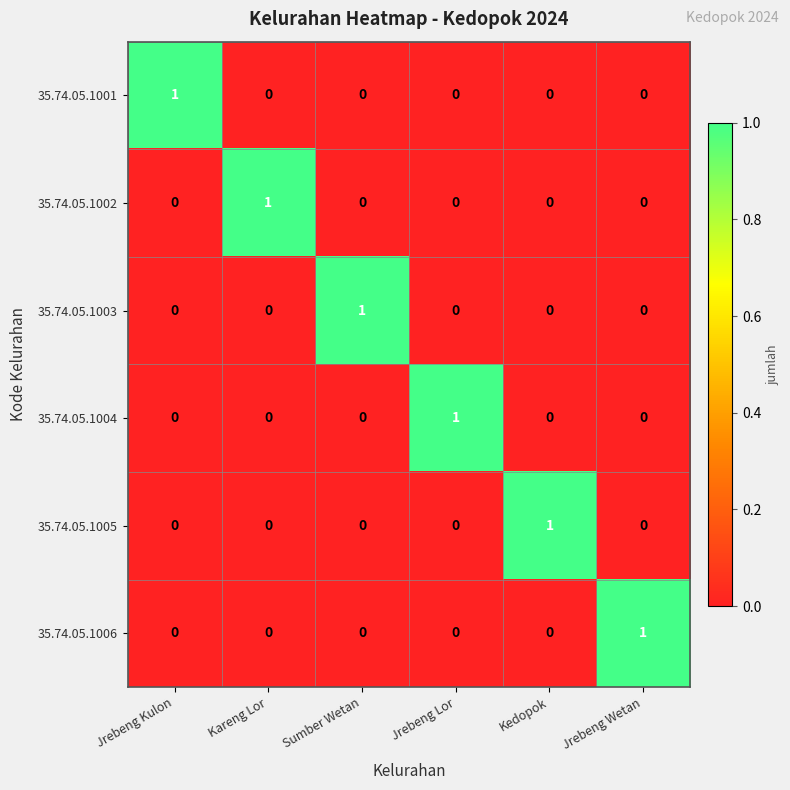

How many values in the 35.74.05.1005 series exceed 0?

1